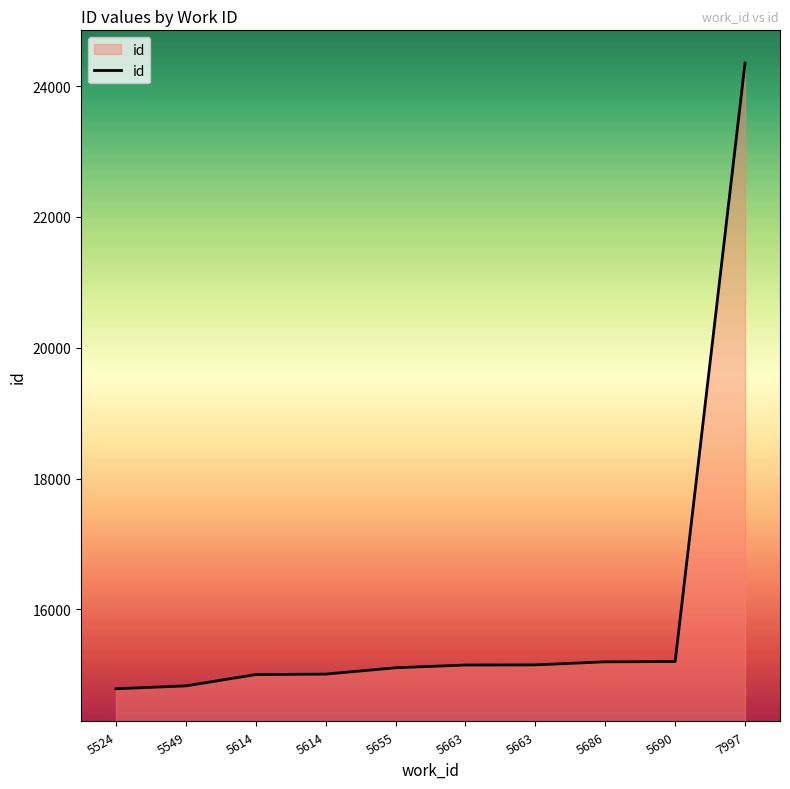

What is the approximate value at 5690?

15203